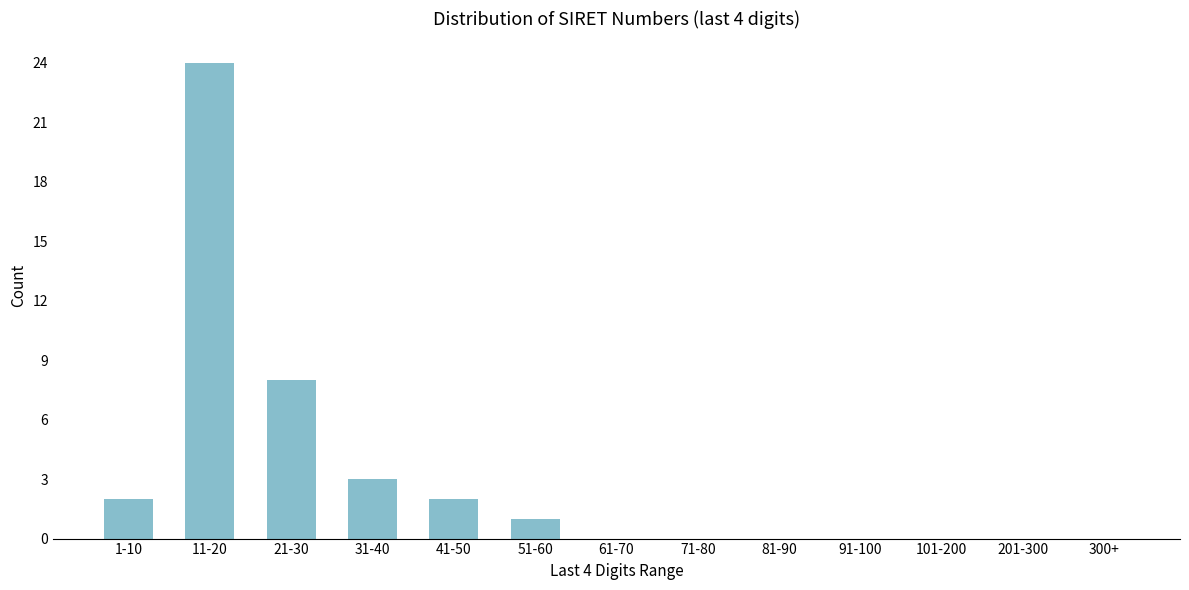

Reading left to right, list all the values displayed in this chart.

1-10=2	11-20=24	21-30=8	31-40=3	41-50=2	51-60=1	61-70=0	71-80=0	81-90=0	91-100=0	101-200=0	201-300=0	300+=0